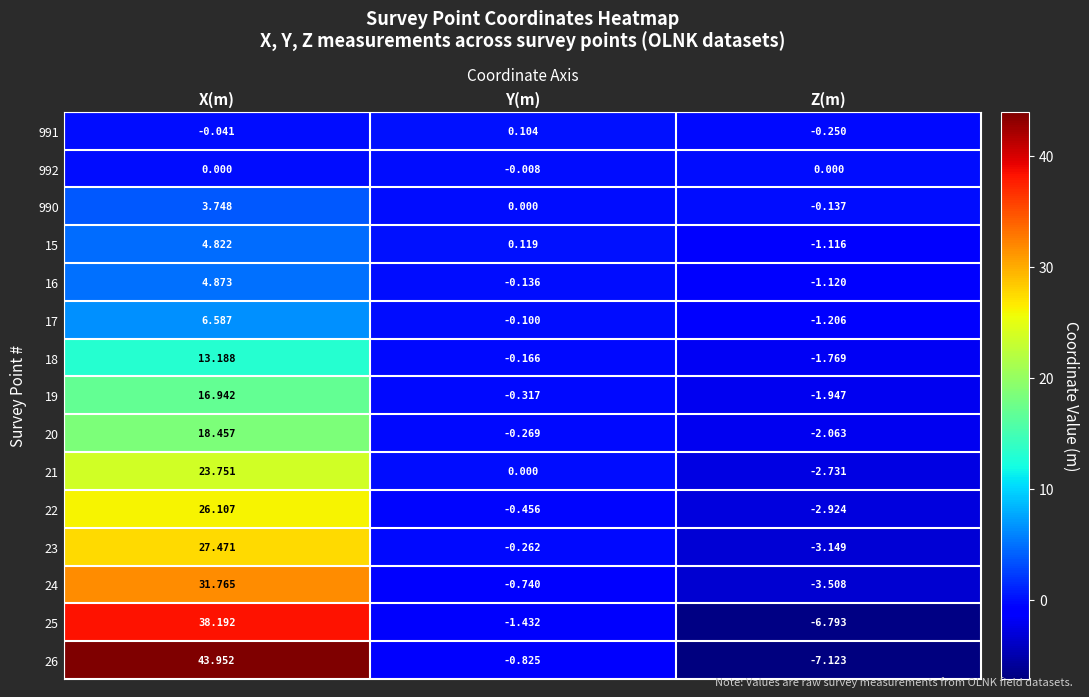

Between Y(m) and Z(m), which series saw the biggest shift?

26